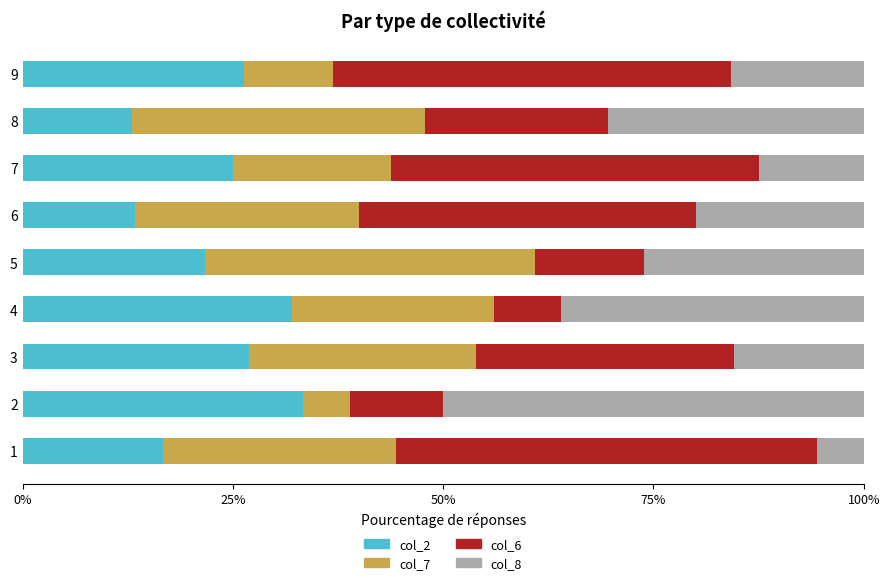

What is the difference between the col_2 values at 5 and 8?

8.7